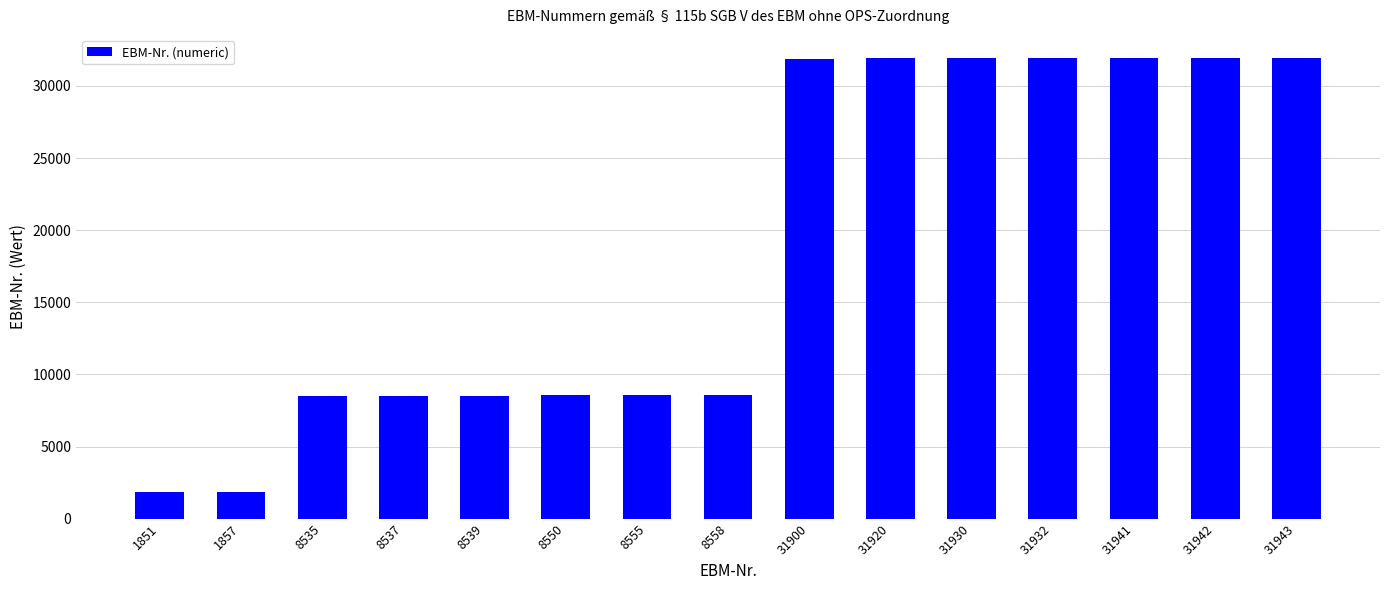

What is the average value?

18566